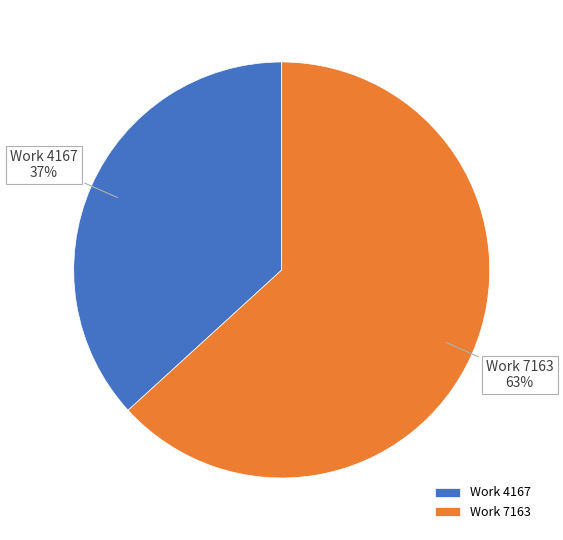

Which has a higher value, Work 7163 or Work 4167?

Work 7163